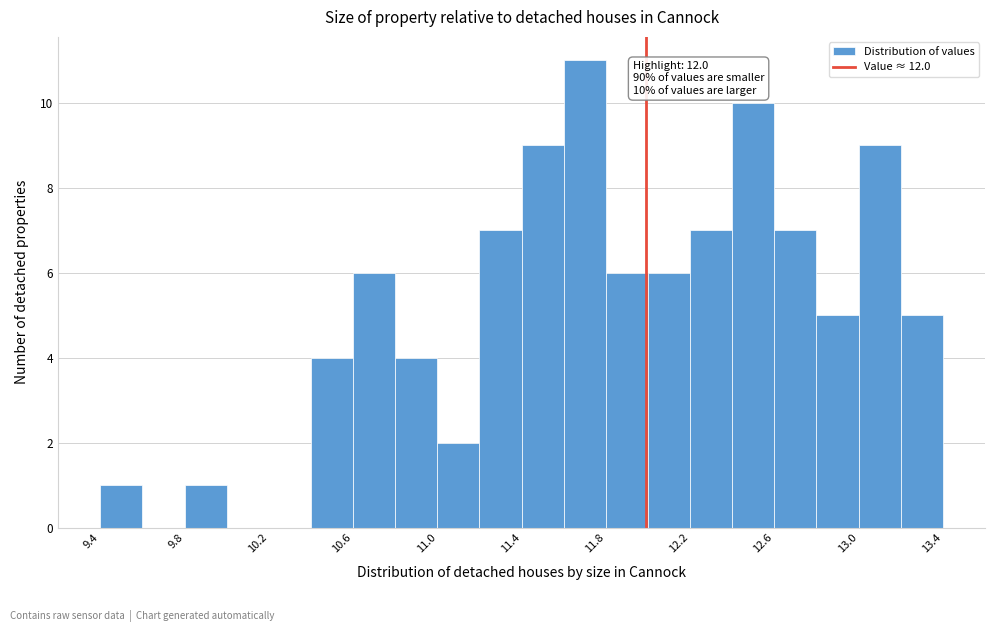

Around what value on the x-axis is the tallest bar? Give the approximate position of its centre, as read against the axis.

11.70